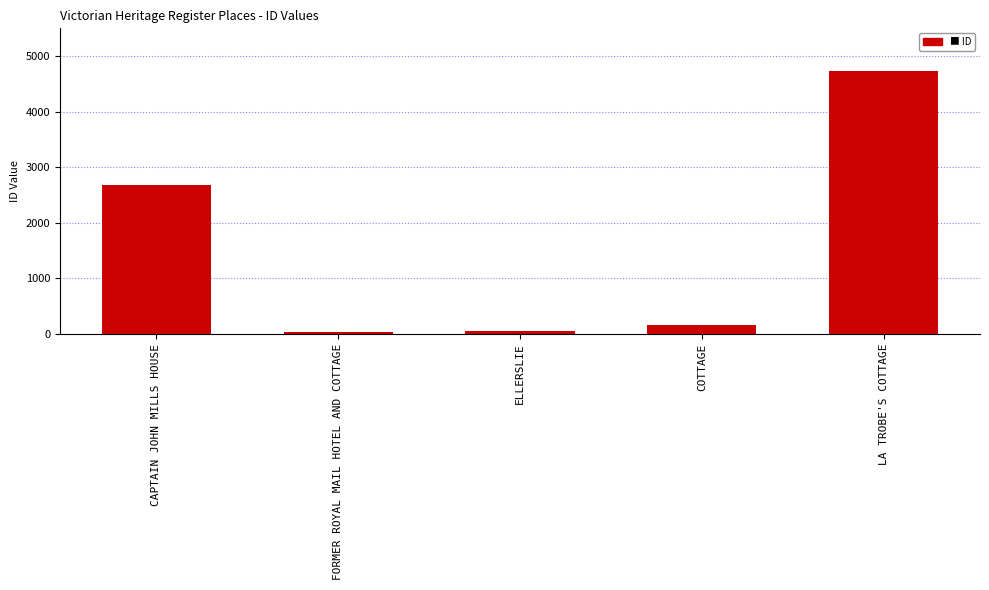

What is the minimum value shown in the chart?

33